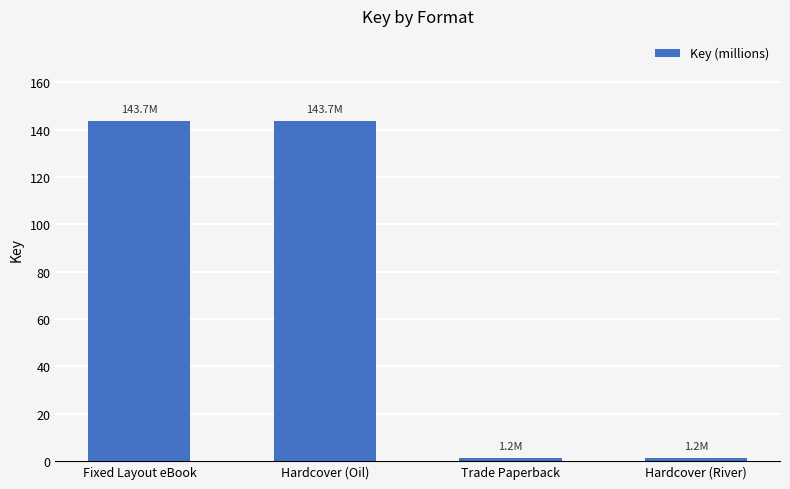

What position from the right is Hardcover (Oil)?

3